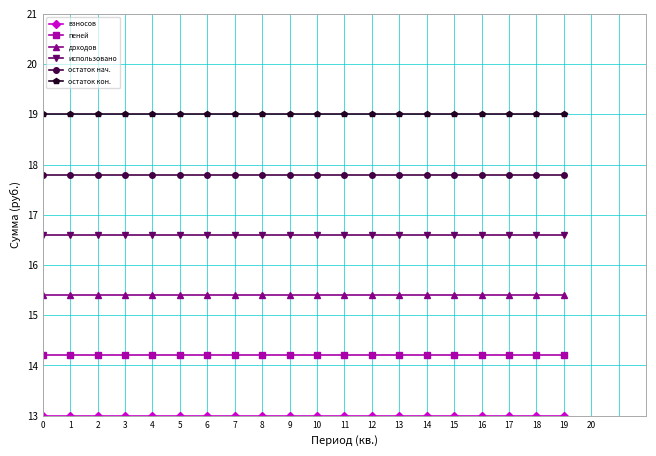

Is this an area chart (filled region under the line)?

No